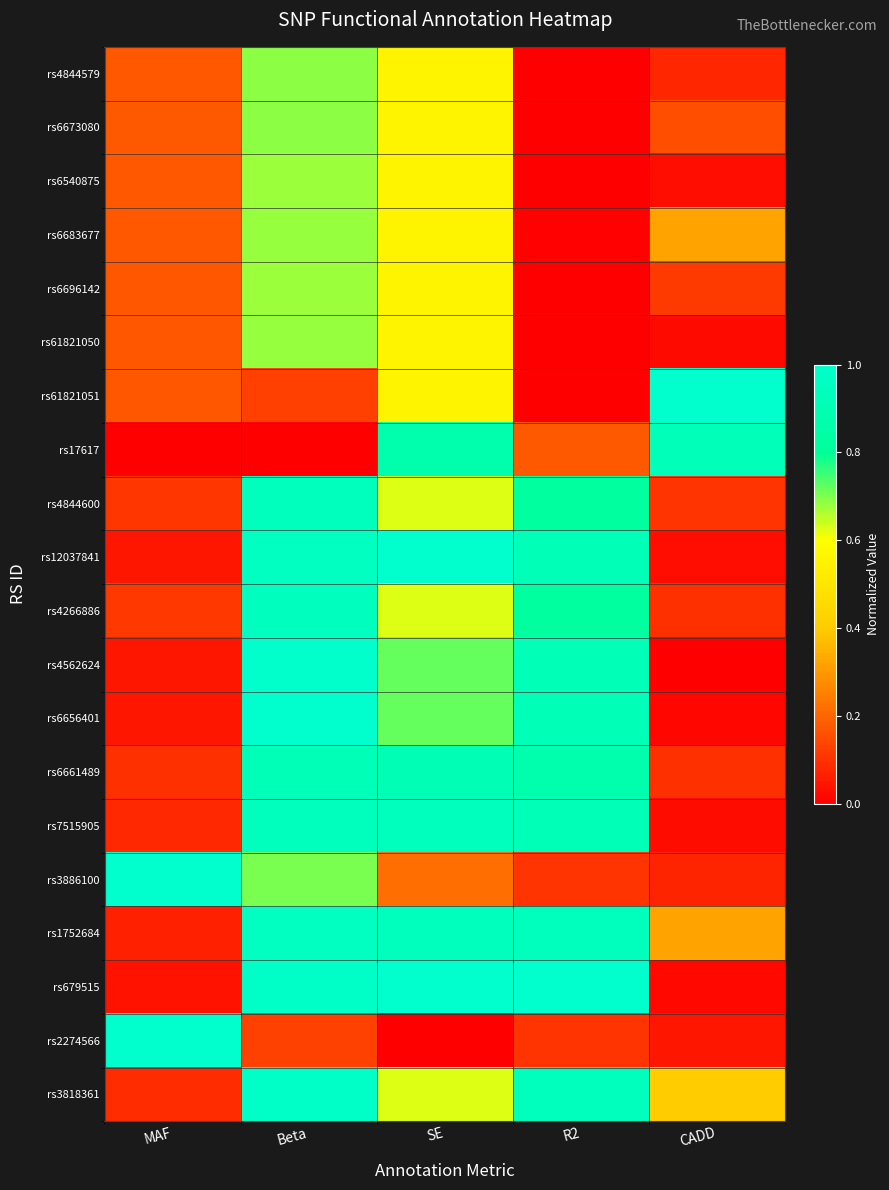

How many data points does each series have?

5